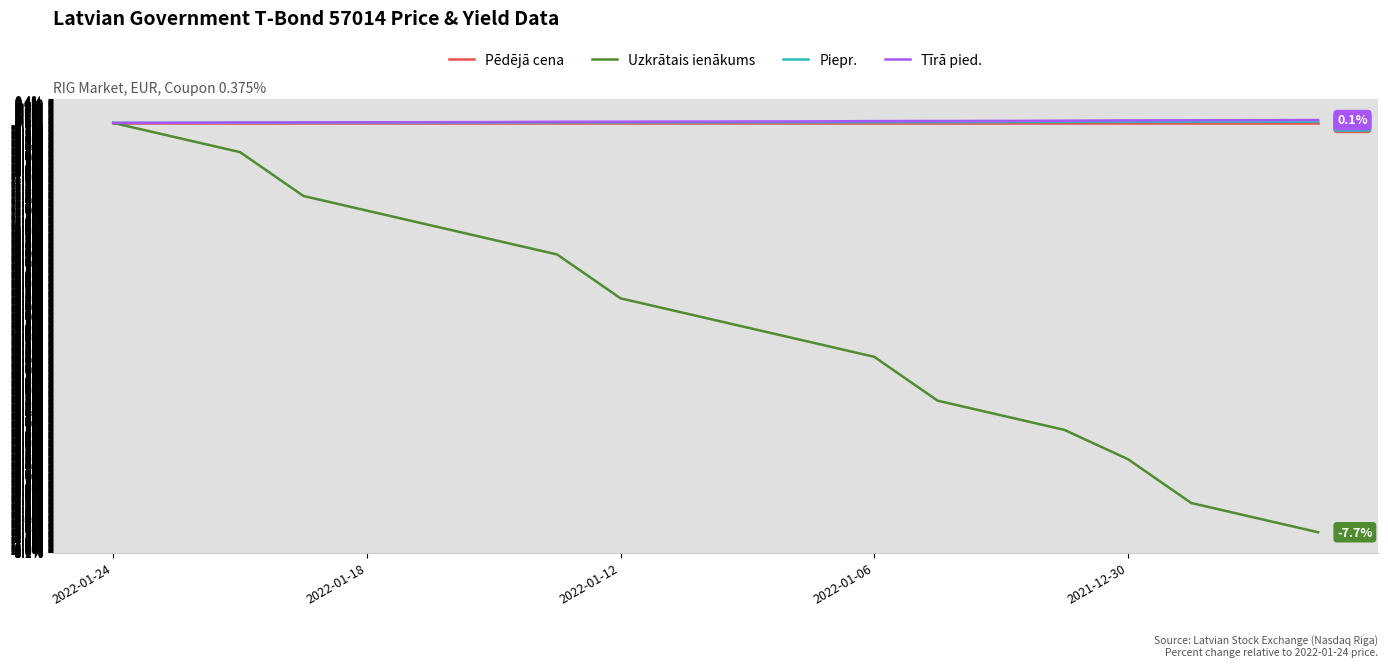

At 19, list the series in order from smallest to largest.

Uzkrātais ienākums, Pēdējā cena, Piepr., Tīrā pied.